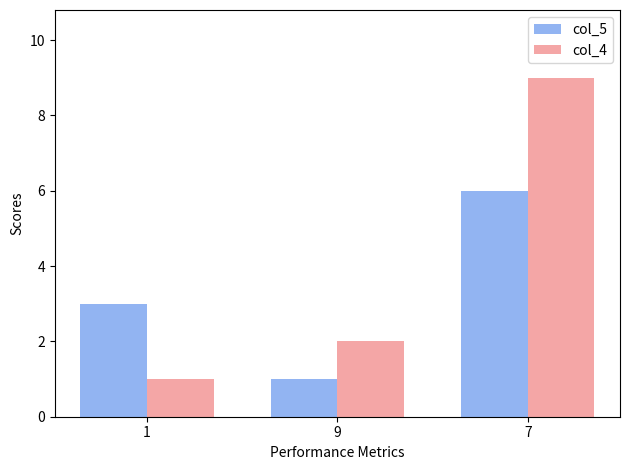

Reading left to right, extract all data points from this chart.

col_5: 3	1	6
col_4: 1	2	9